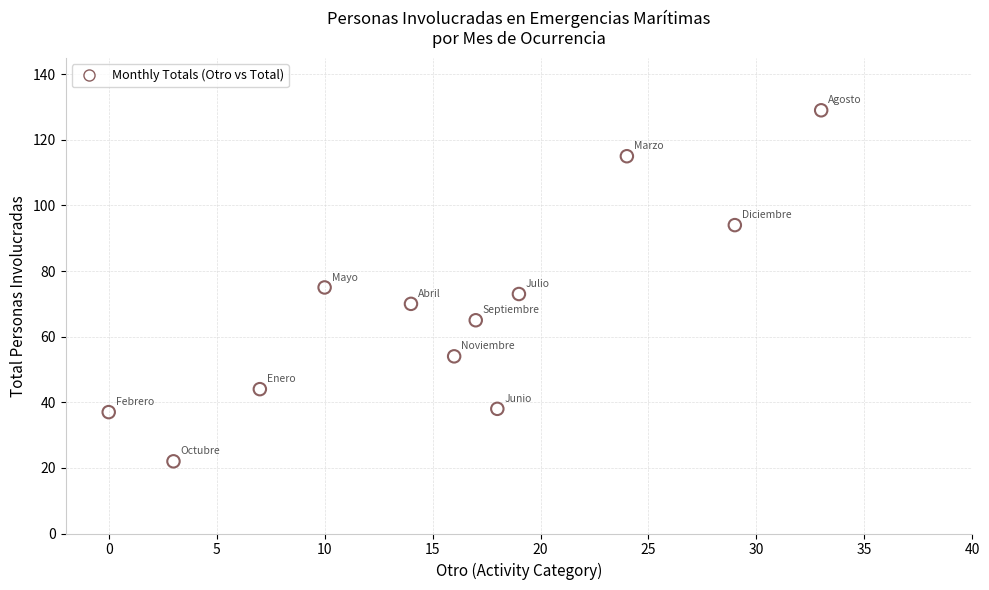

What is the average Y value?

68